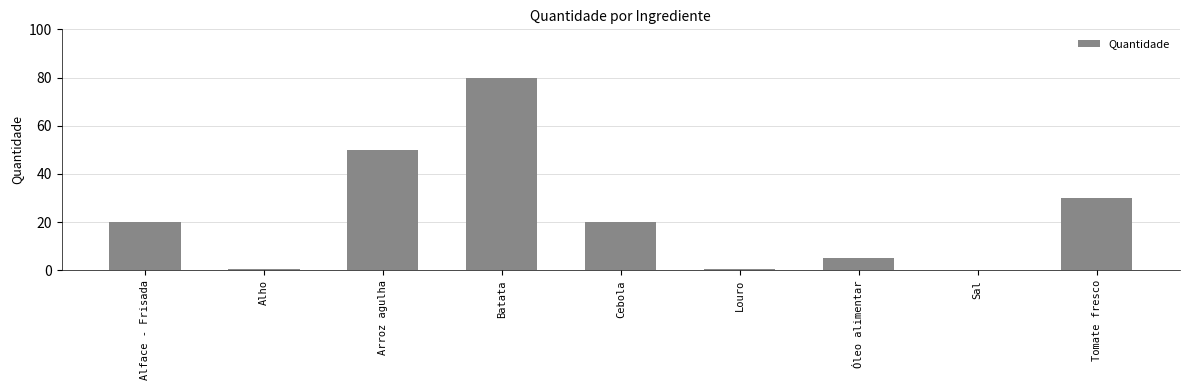

True or false: the data shows 46.8 at Tomate fresco.

False